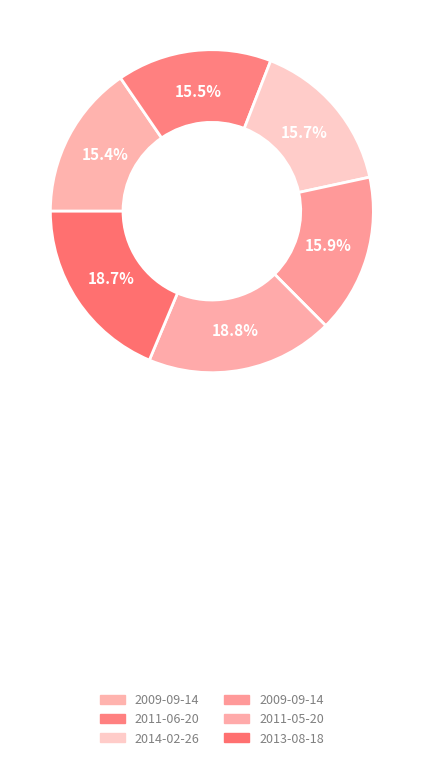

Count the number of slices in the pie.

6